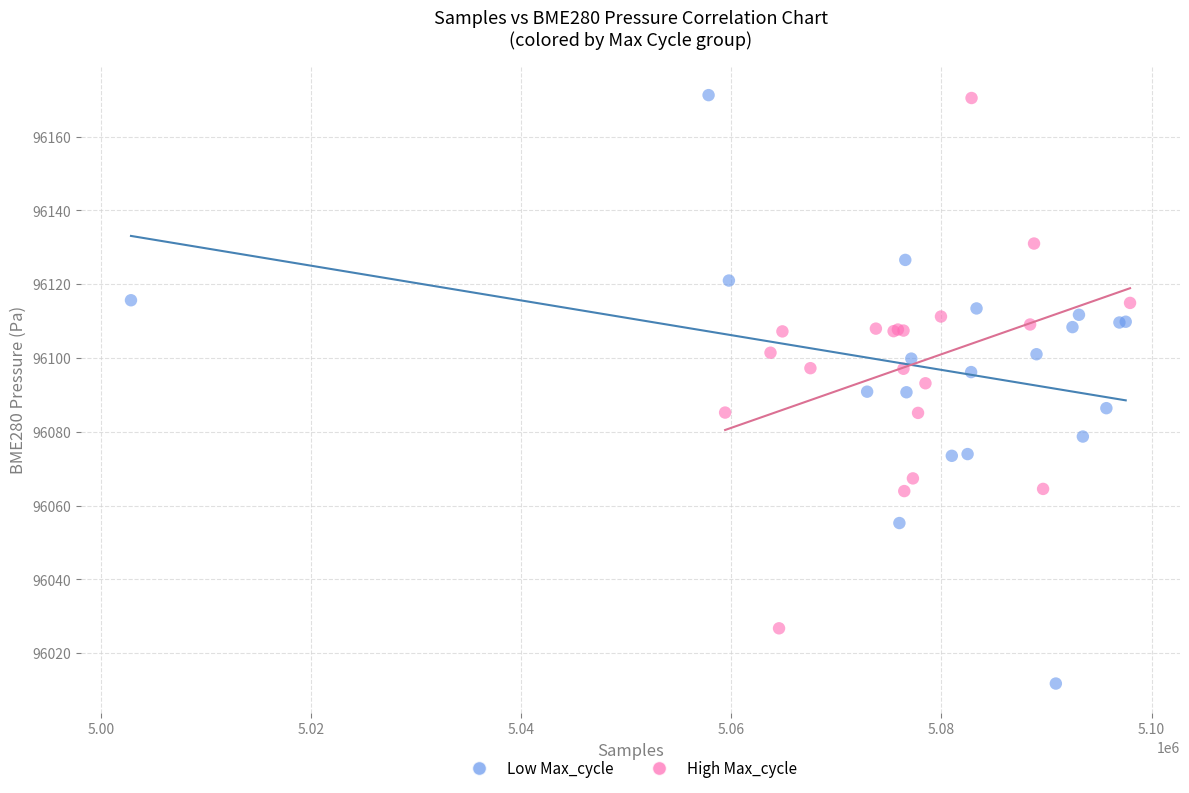

Which series has the largest Y range (max minus min)?

Low Max_cycle